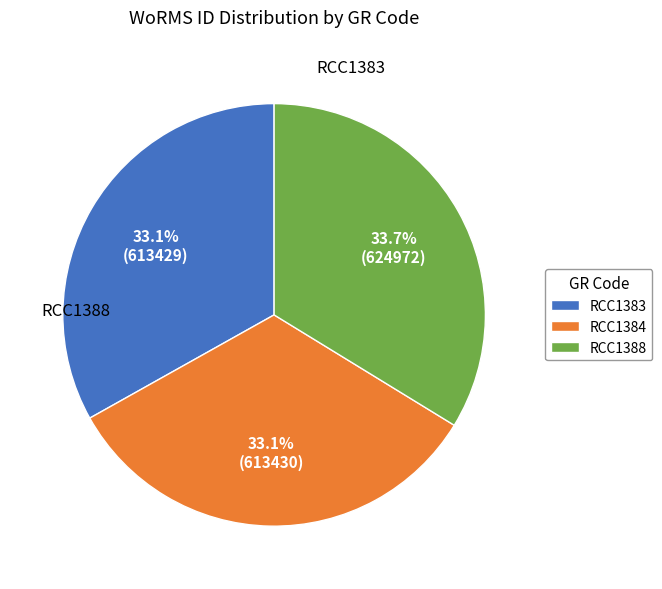

Approximately how many times larger is the value at RCC1388 compared to RCC1384?

1.0